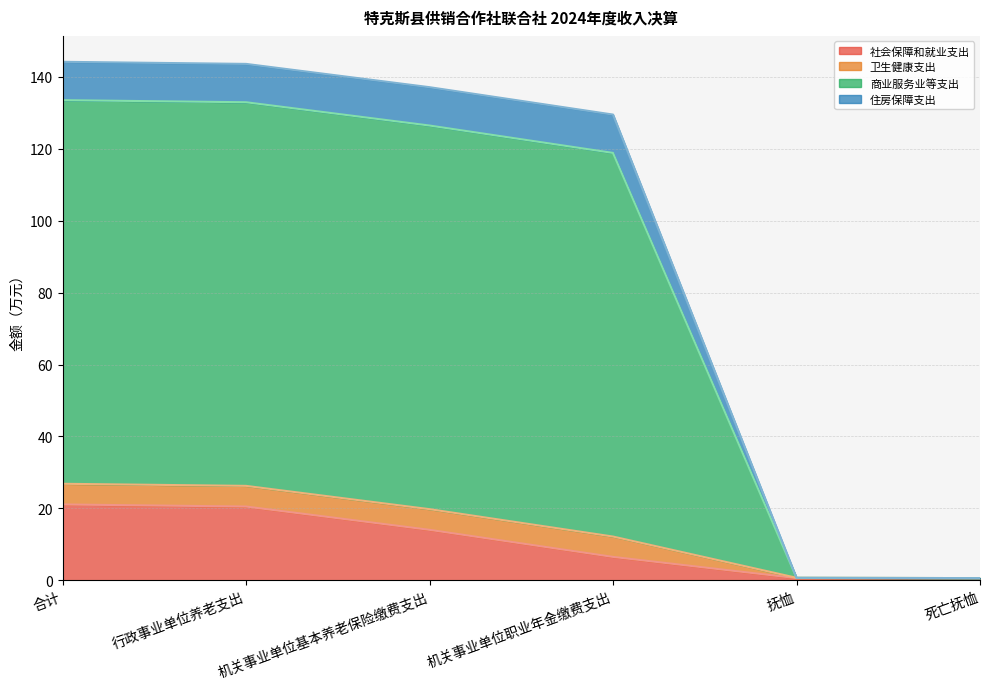

What is the highest value of the 社会保障和就业支出 series?

21.1